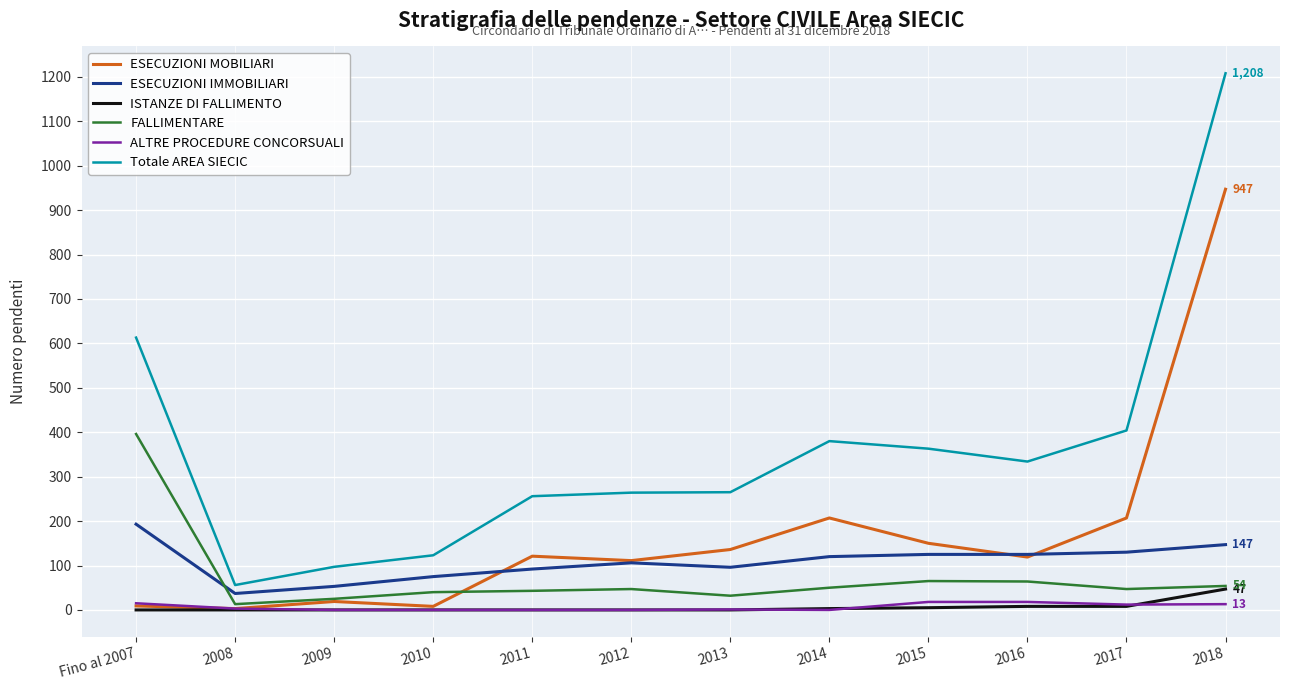

Which series changed the most between Fino al 2007 and 2015?

FALLIMENTARE